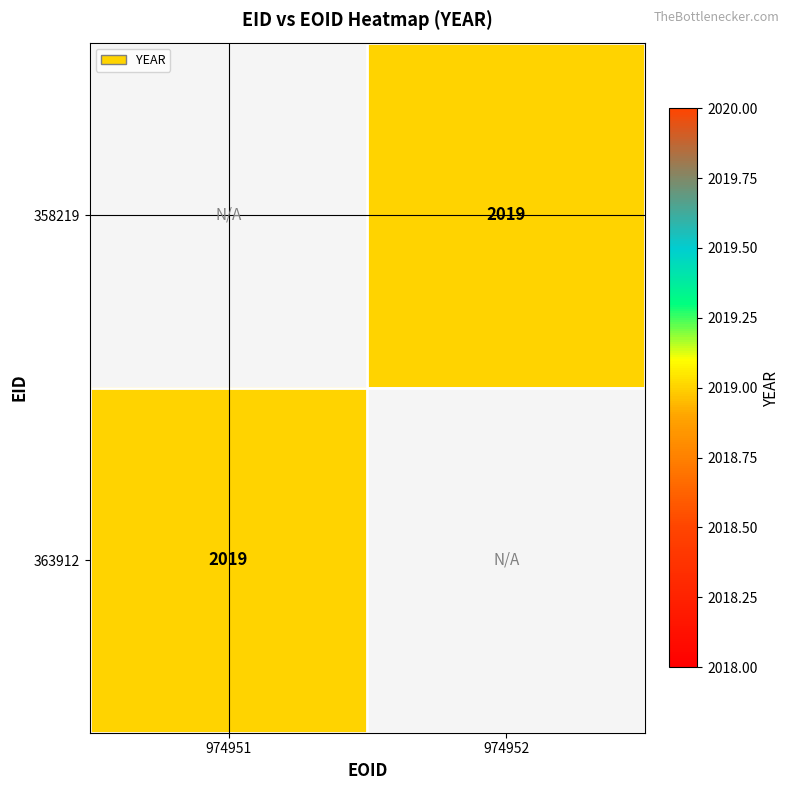

What is the maximum value shown in the chart?

2019.0